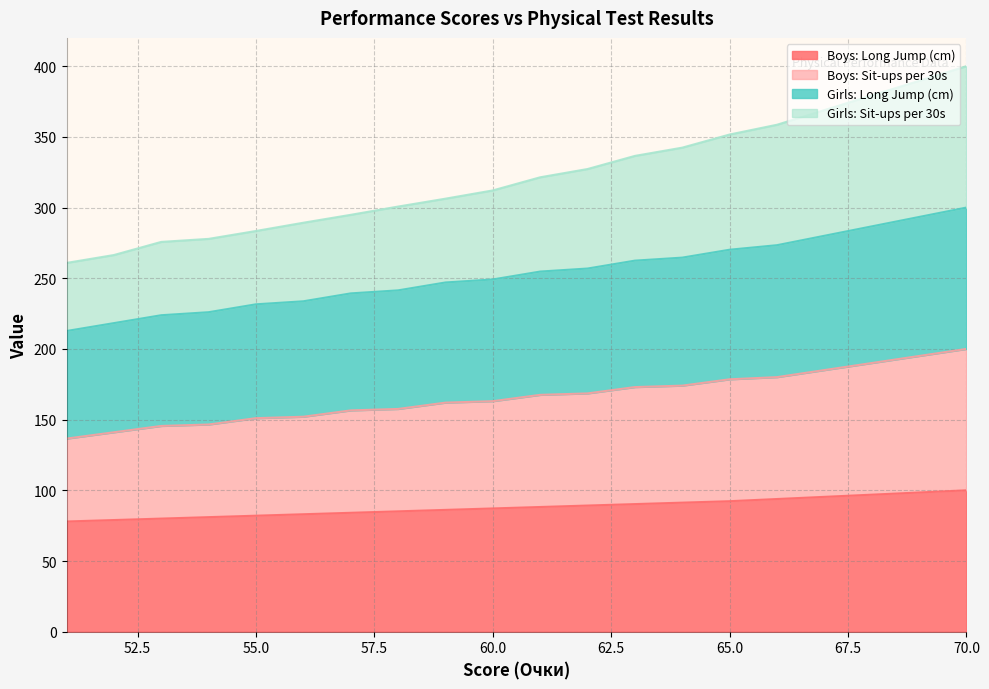

Which series has the largest range (max minus min)?

Girls: Sit-ups per 30s